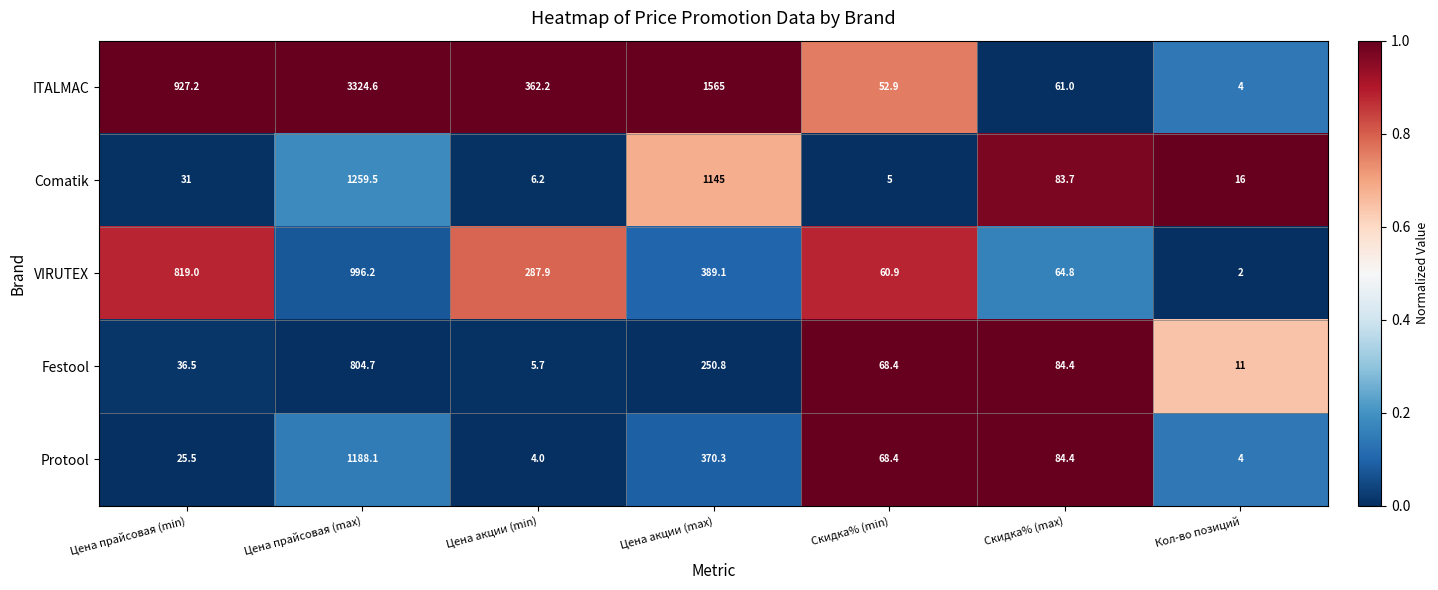

What is the difference between the Comatik values at Цена акции (min) and Скидка% (max)?

77.5